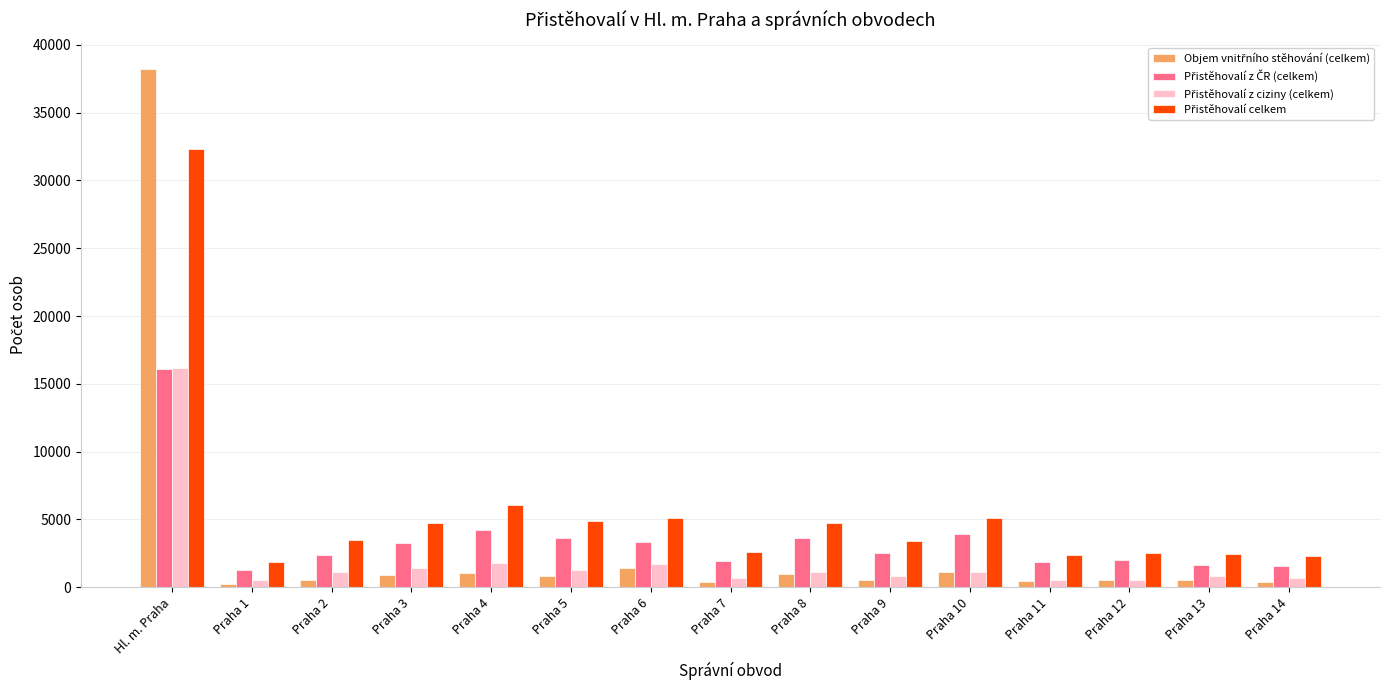

At which category is the sum across all series the highest?

Hl. m. Praha